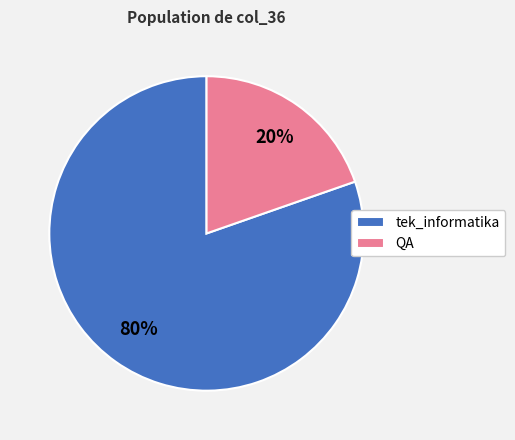

Is the sum of tek_informatika and QA greater than half?

Yes